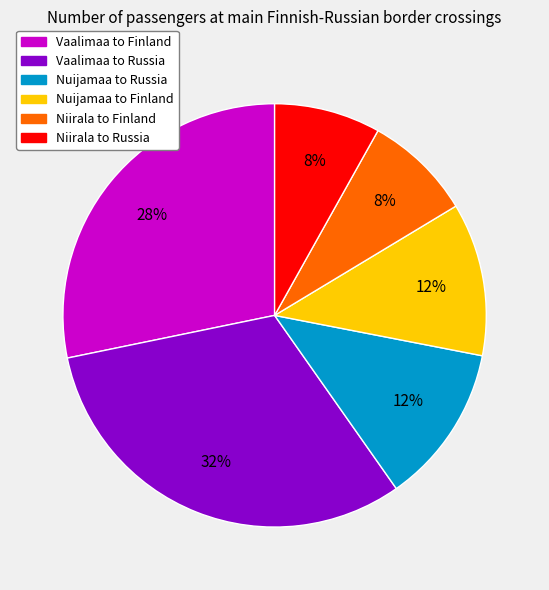

Do Niirala to Russia and Vaalimaa to Finland together represent more than half of the pie?

No